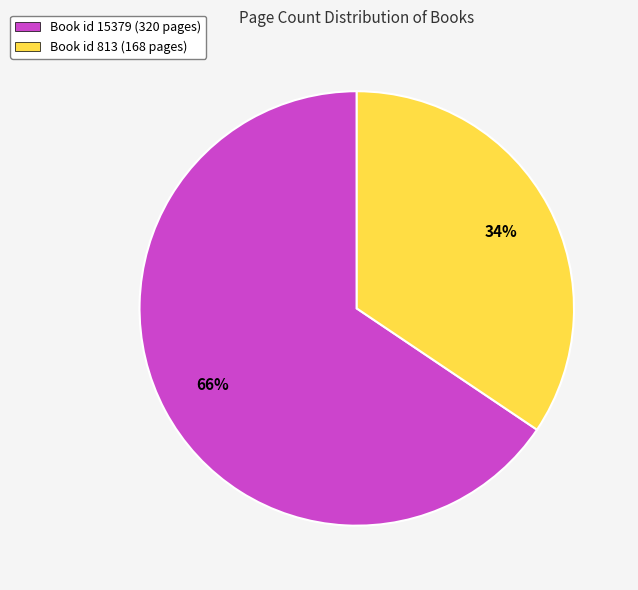

How many segments does this pie chart have?

2